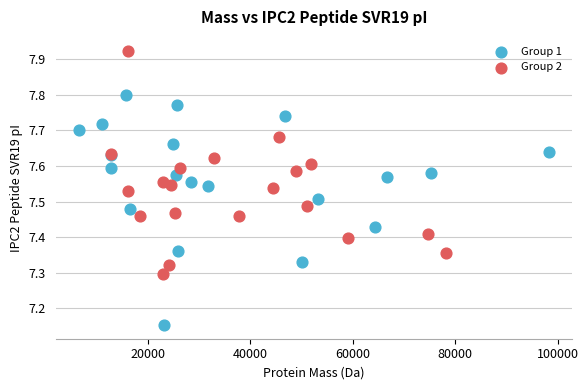

Which series contains the lowest Y value?

Group 1